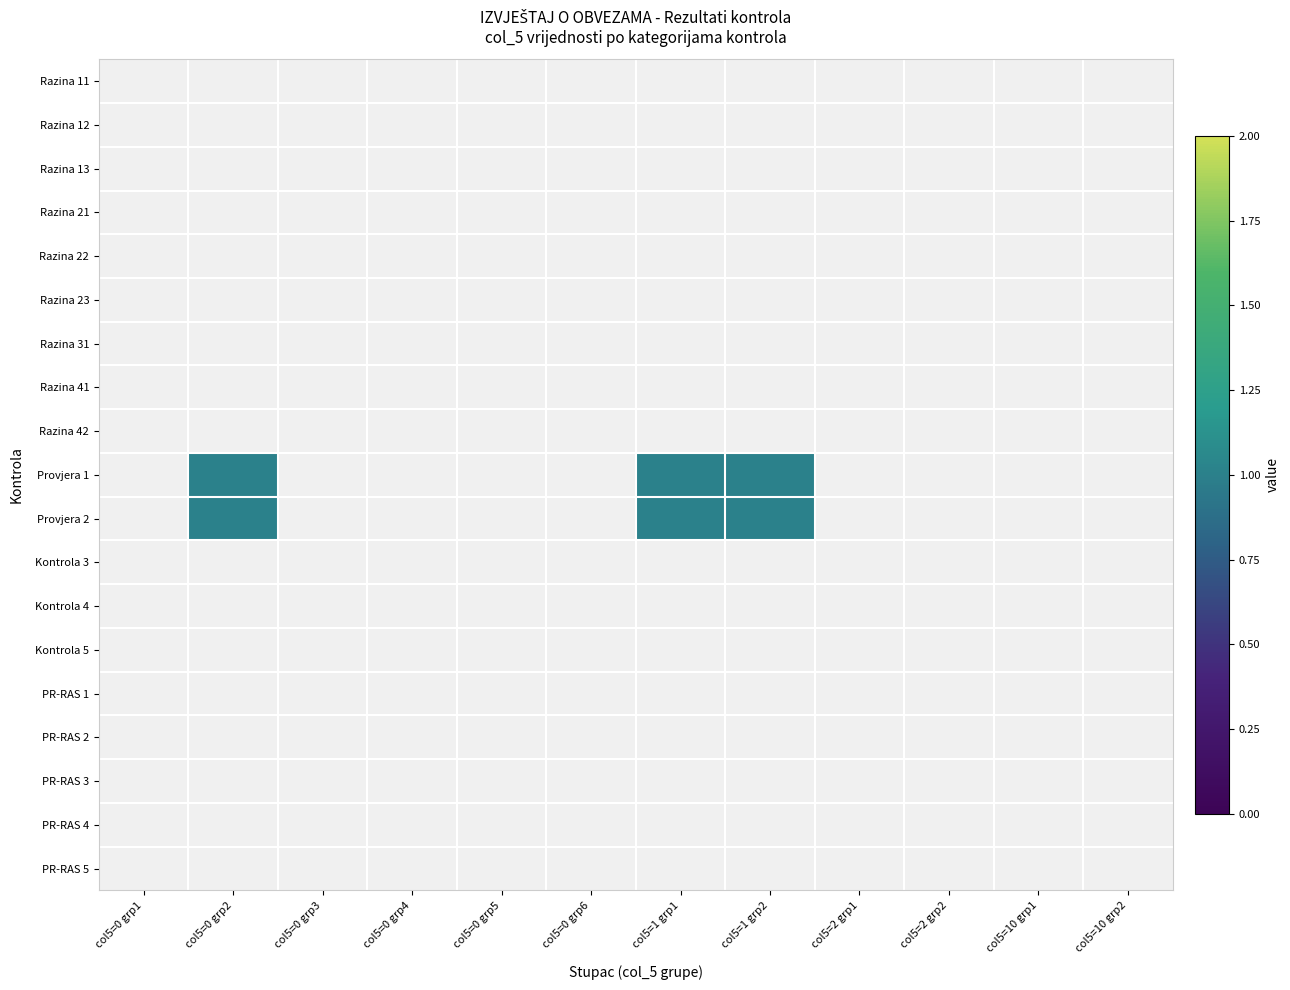

Count the number of data series in this chart.

19